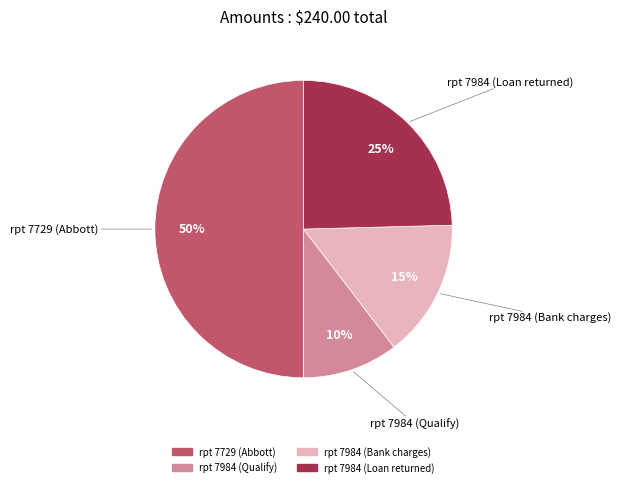

Do rpt 7984 (Bank charges) and rpt 7984 (Qualify) together represent more than half of the pie?

No